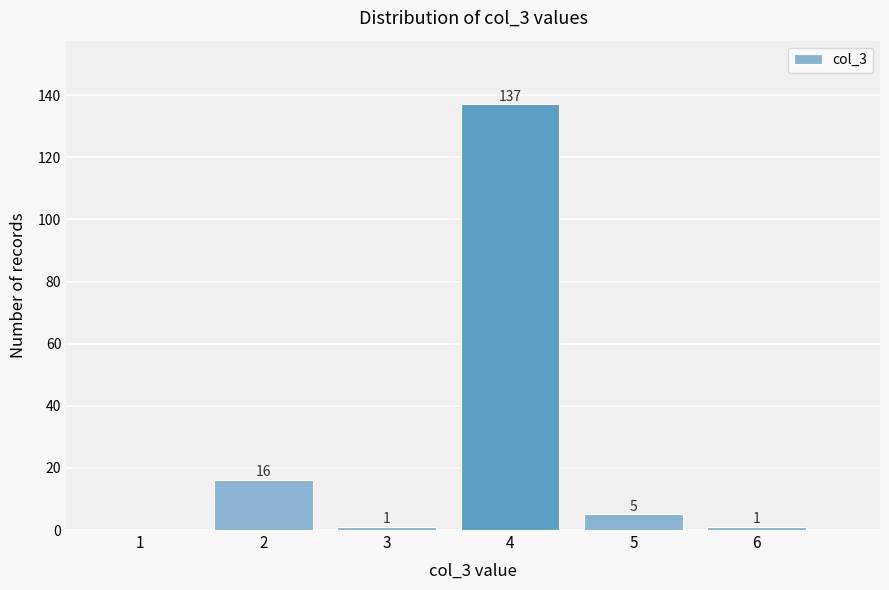

Reading left to right, extract all data points from this chart.

1=0	2=16	3=1	4=137	5=5	6=1